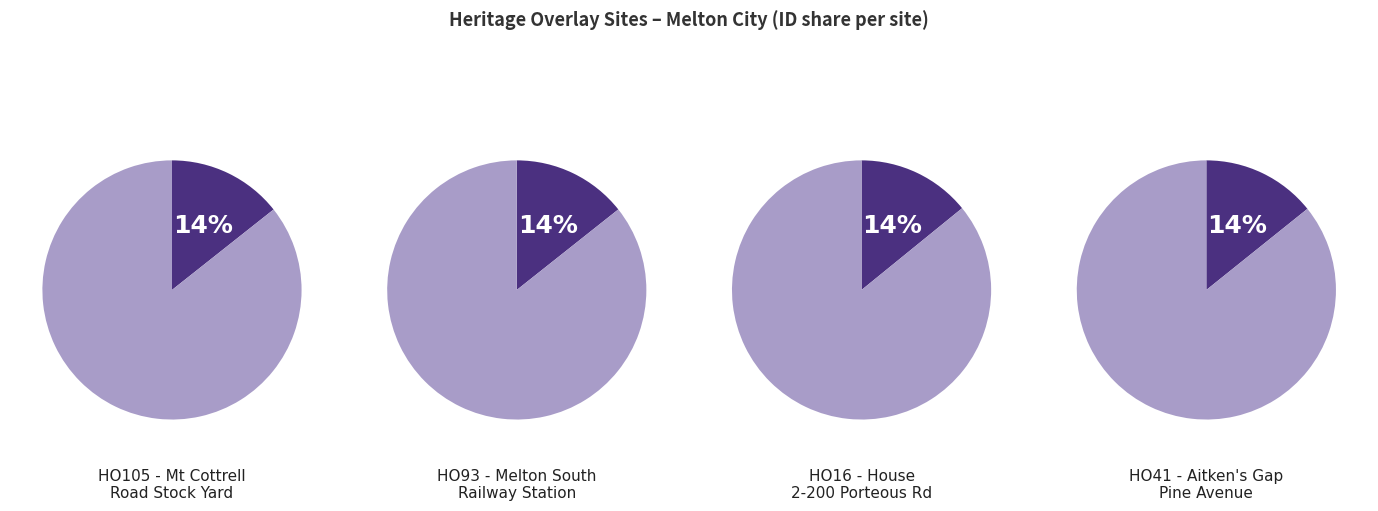

True or false: HO93 - Melton South Railway Station accounts for 21% of the total.

False